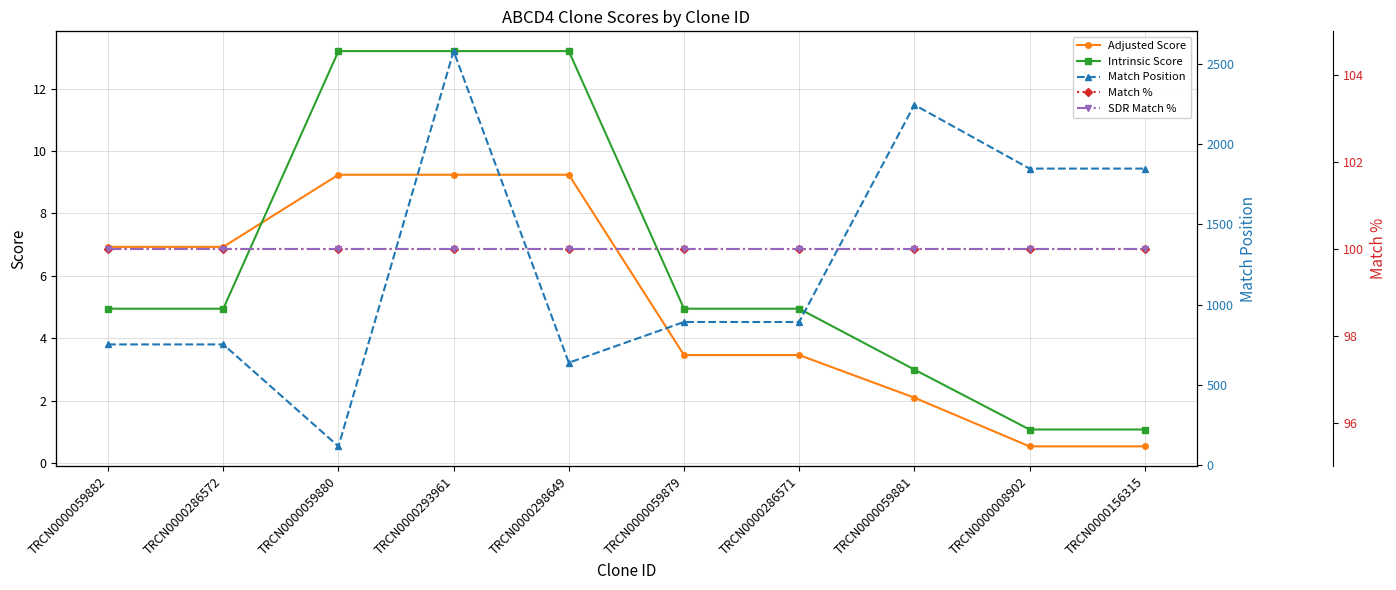

Is it true that Intrinsic Score equals 7.3 at TRCN0000059879?

False